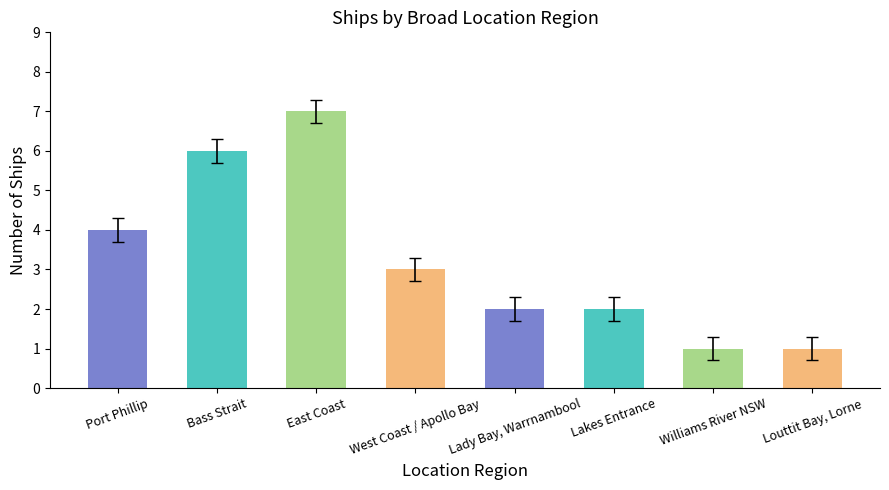

What is the greatest value displayed?

7